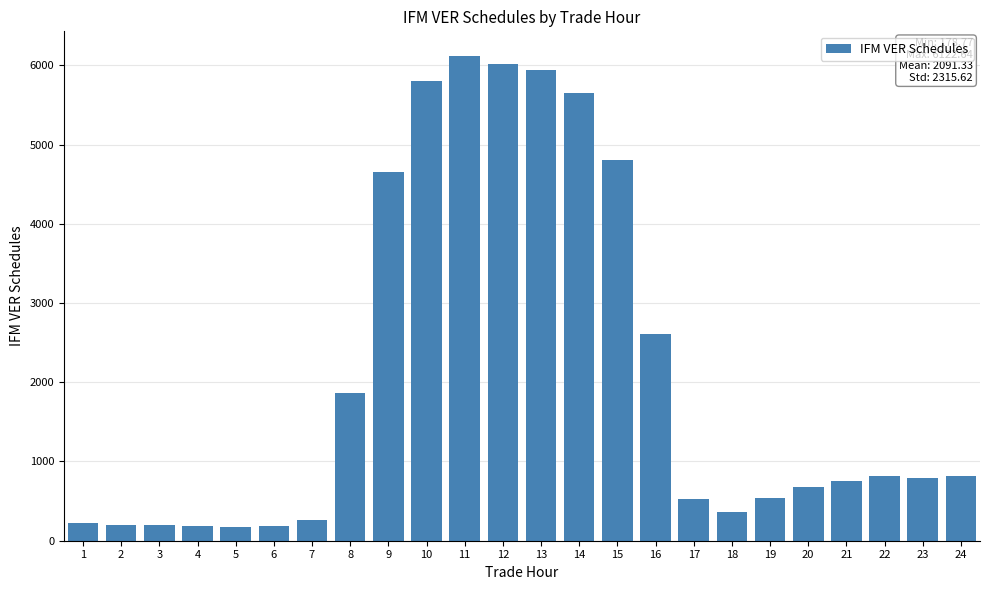

What is the average value?

2091.3